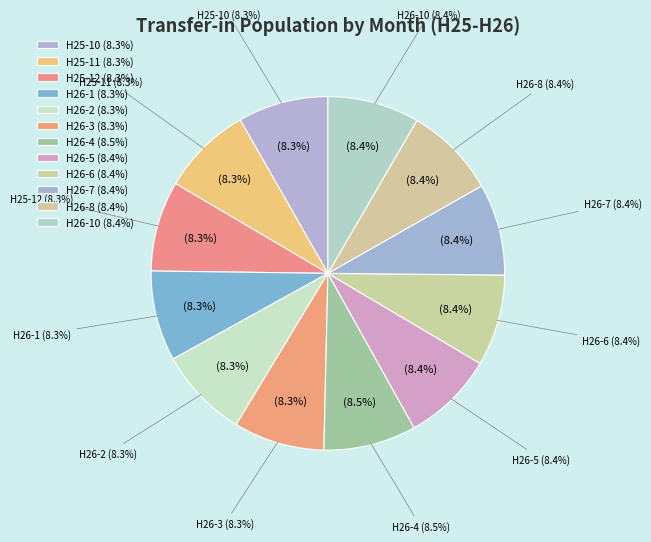

To the nearest percent, what is the combined percentage of H25-11 and H25-12?

17%